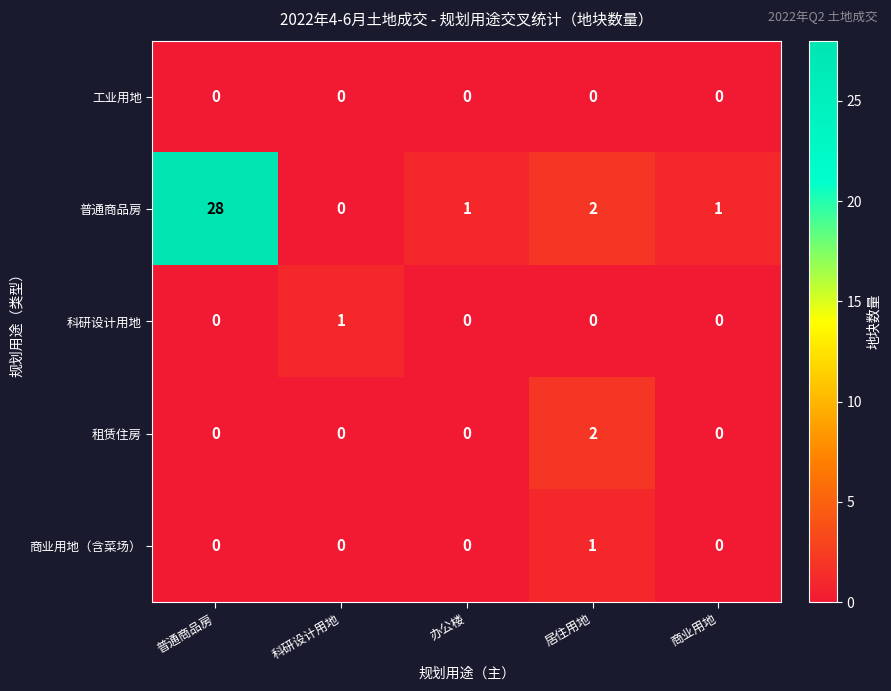

Which category has the highest value across all series?

普通商品房